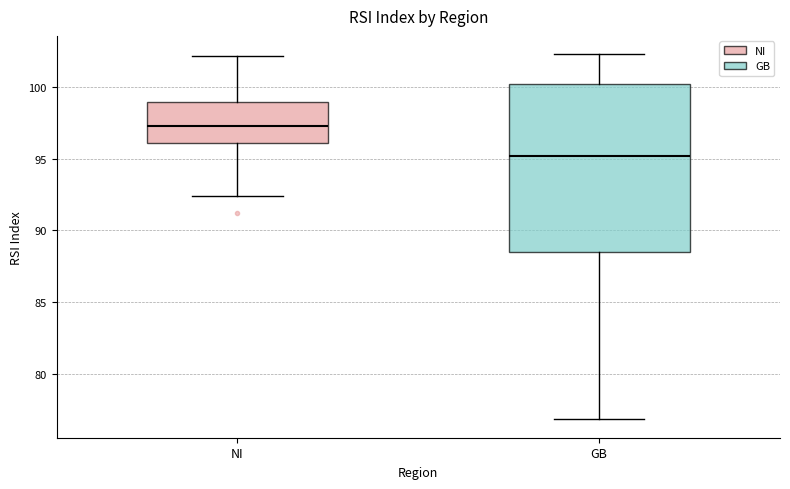

Reading left to right, transcribe this box plot: for each box, give where its median line is, the range the box spans, and where its two whiskers end, as read against the y-axis. The values are not printed on the chart, so give them approximately, as read against the axis.

NI: median 97.5, box 96.0 to 99.0, whiskers 92.5 to 102.0
GB: median 95.0, box 88.5 to 100.0, whiskers 77.0 to 102.5